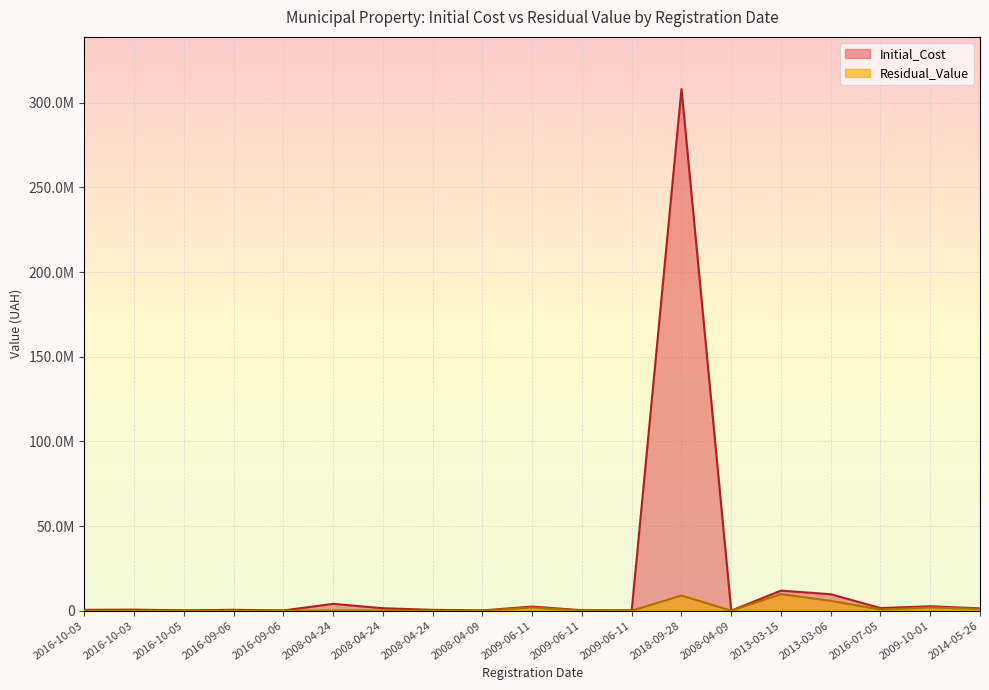

List the series in order of their peak value, highest first.

Initial_Cost, Residual_Value